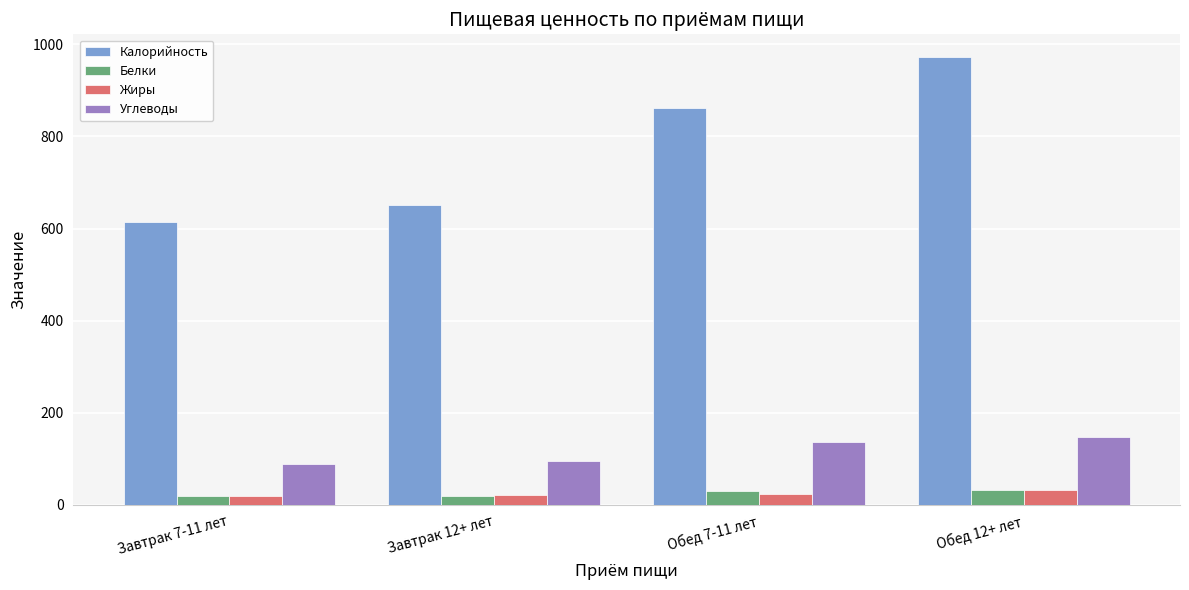

How many bars are there in each group?

4